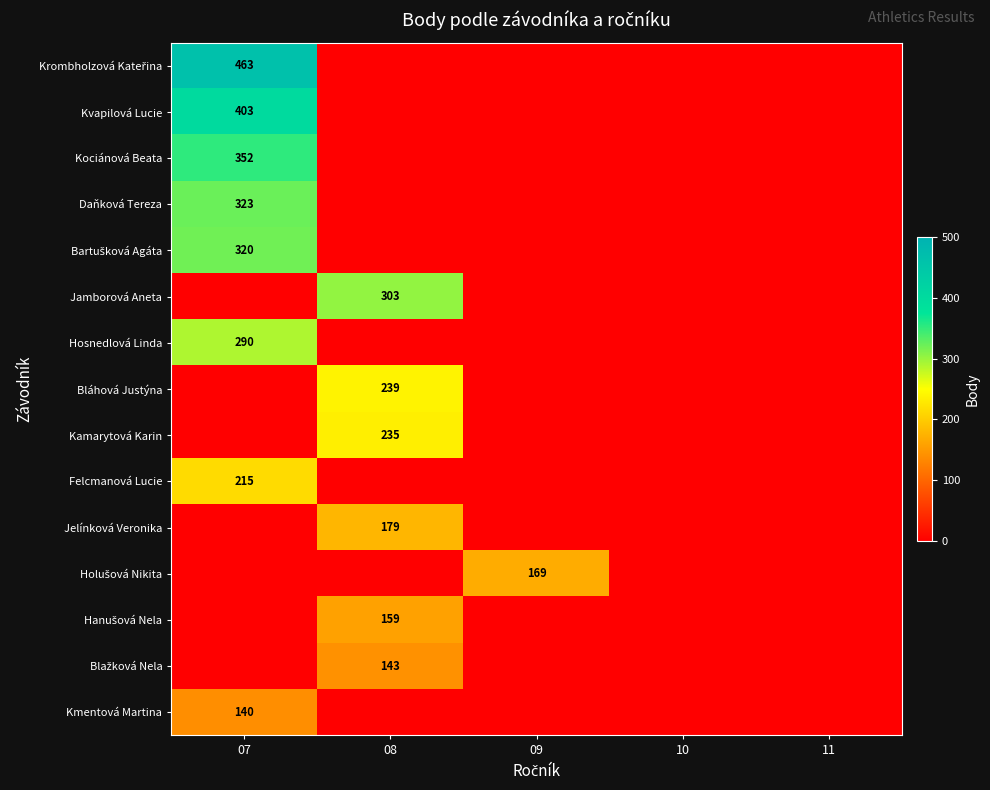

At which category is the sum across all series the highest?

07